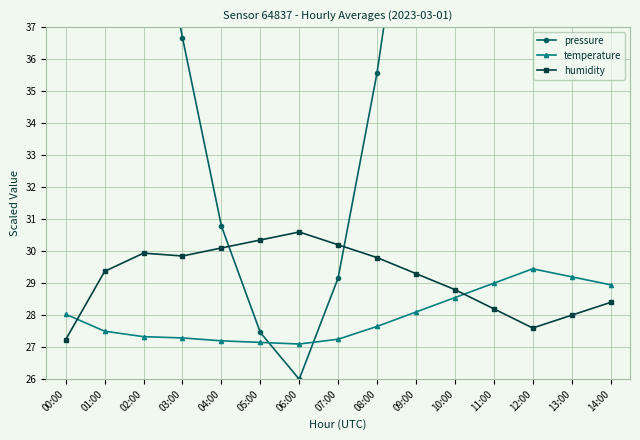

What are all the series names shown in the legend?

pressure, temperature, humidity